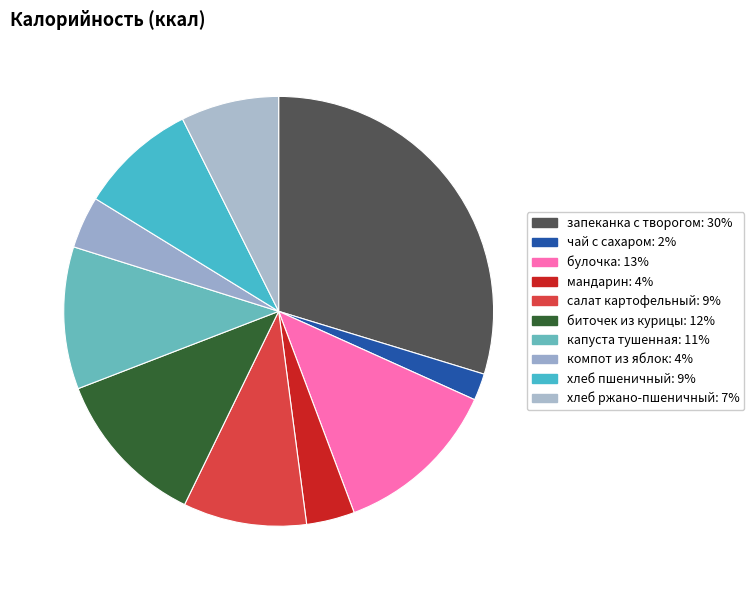

Is there any slice that represents more than half of the pie?

No